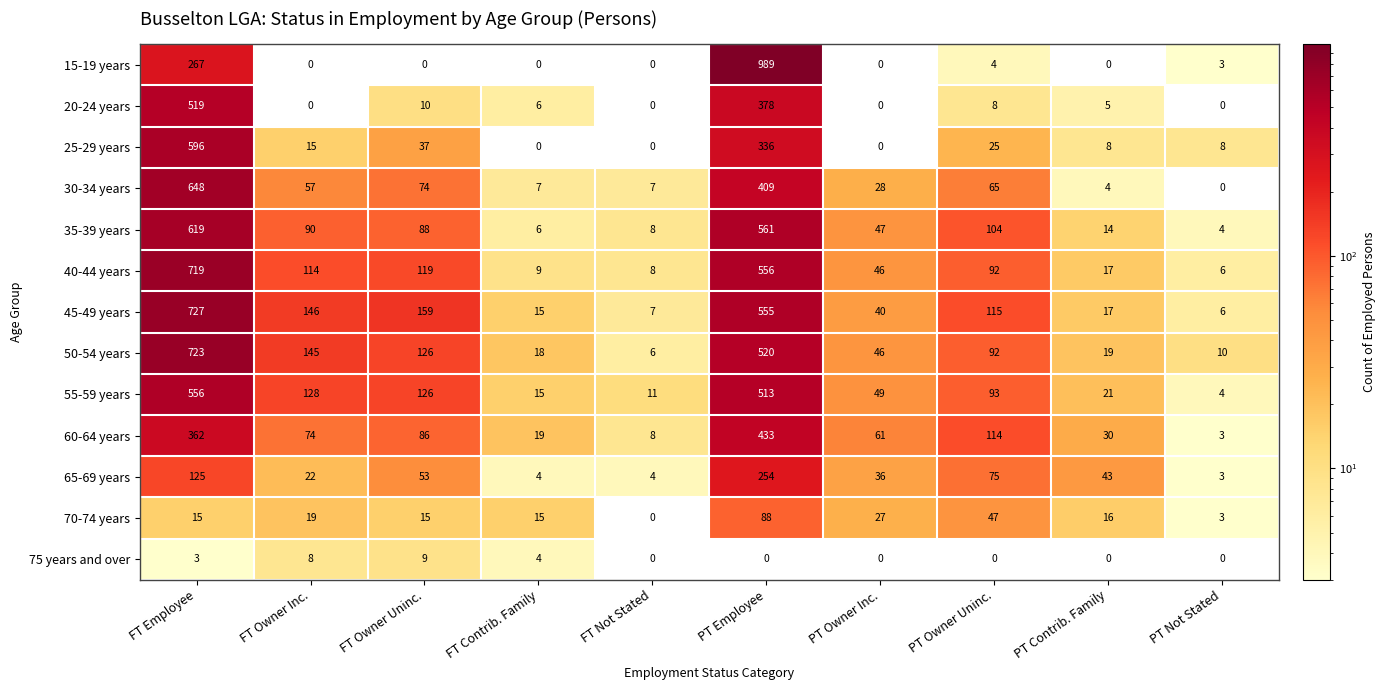

What is the average value of the 55-59 years series?

152